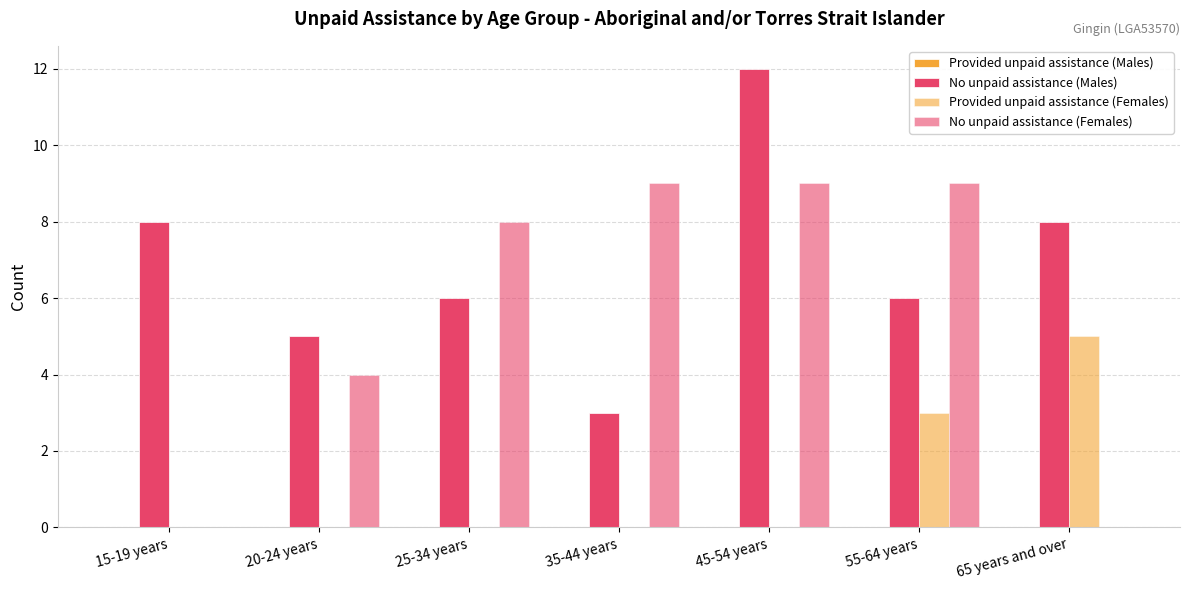

Reading left to right, extract all data points from this chart.

Provided unpaid assistance (Males): 0	0	0	0	0	0	0
No unpaid assistance (Males): 8	5	6	3	12	6	8
Provided unpaid assistance (Females): 0	0	0	0	0	3	5
No unpaid assistance (Females): 0	4	8	9	9	9	0